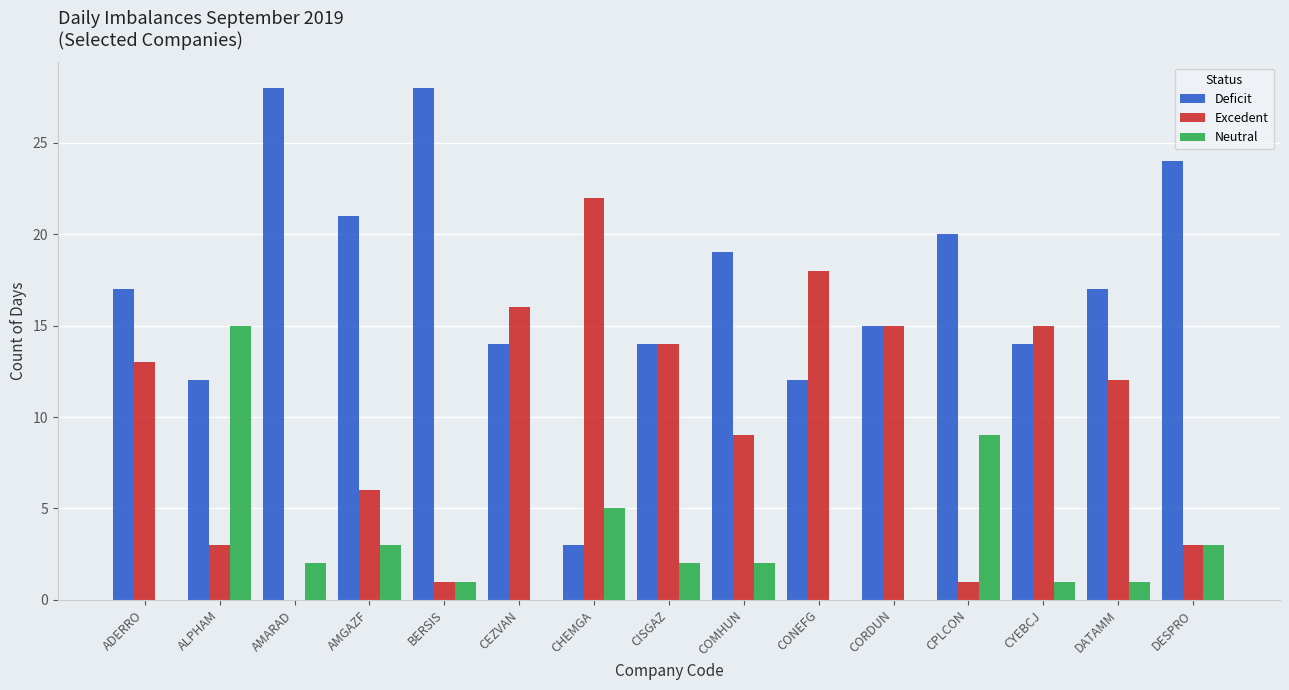

What is the total value across all series at CORDUN?

30